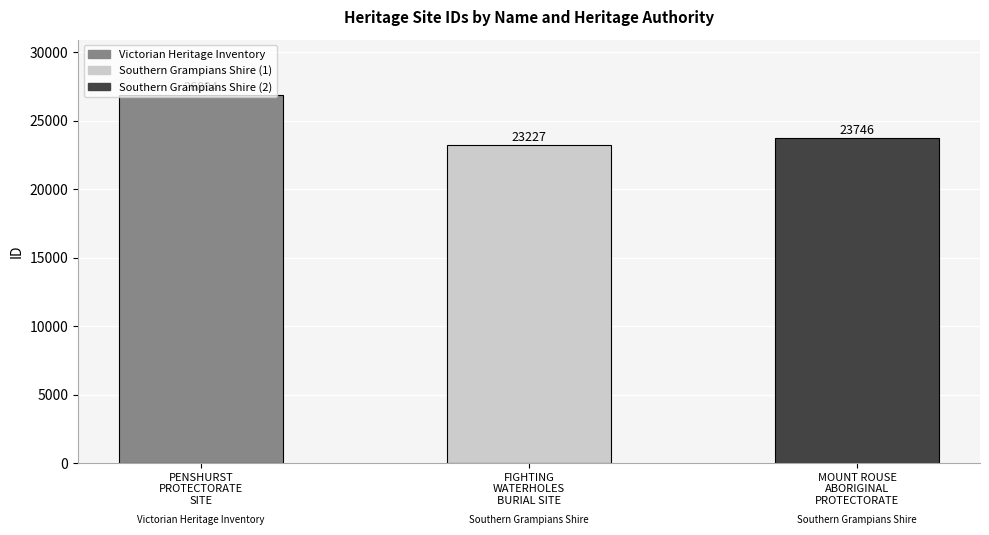

The chart shows a value of 26894 at PENSHURST
PROTECTORATE
SITE. True or false?

True